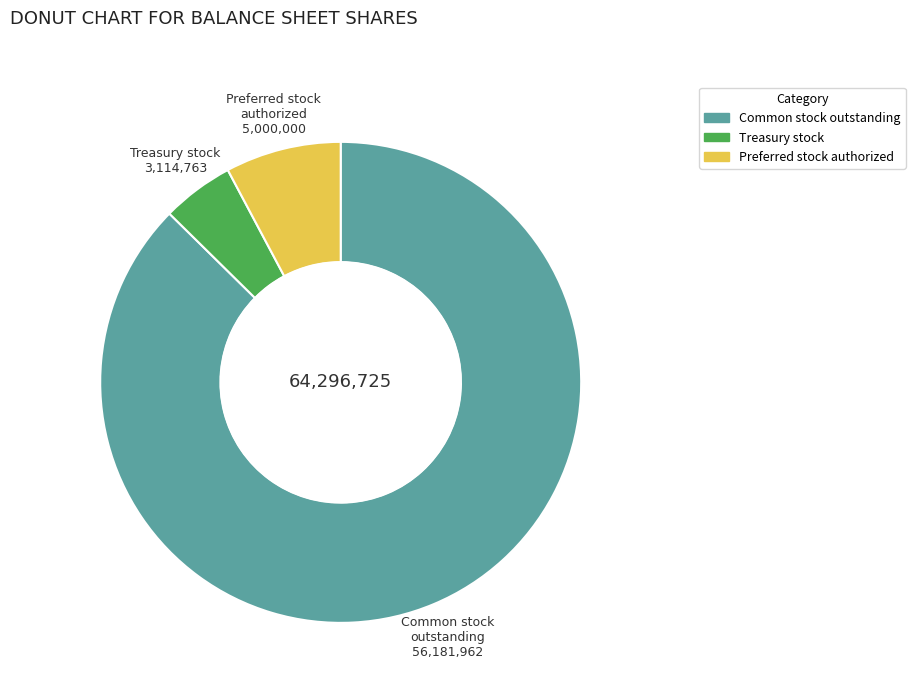

Is there any slice that represents more than half of the pie?

Yes